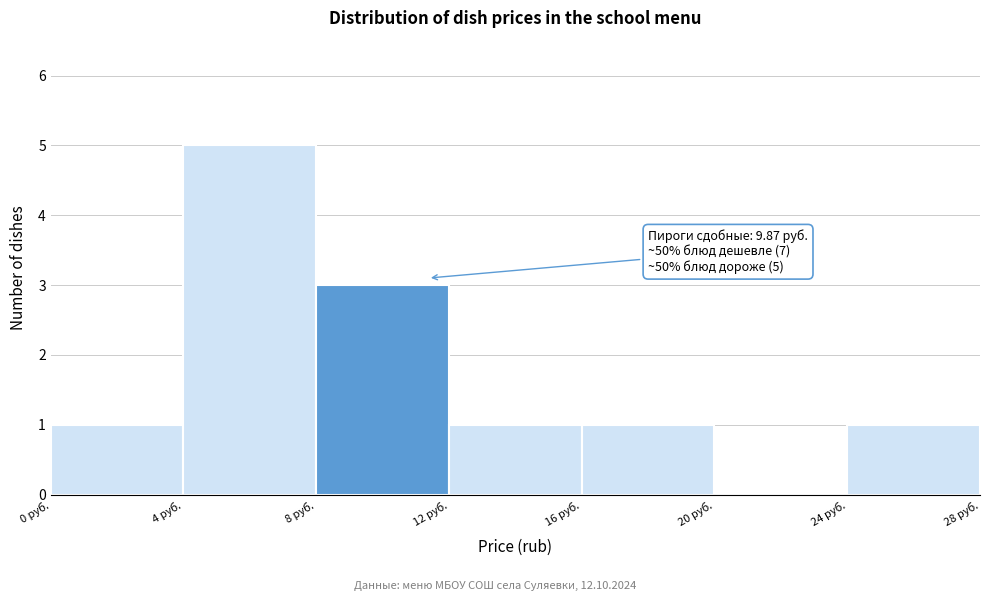

Over which range of the x-axis is the bar tallest?

4 to 8